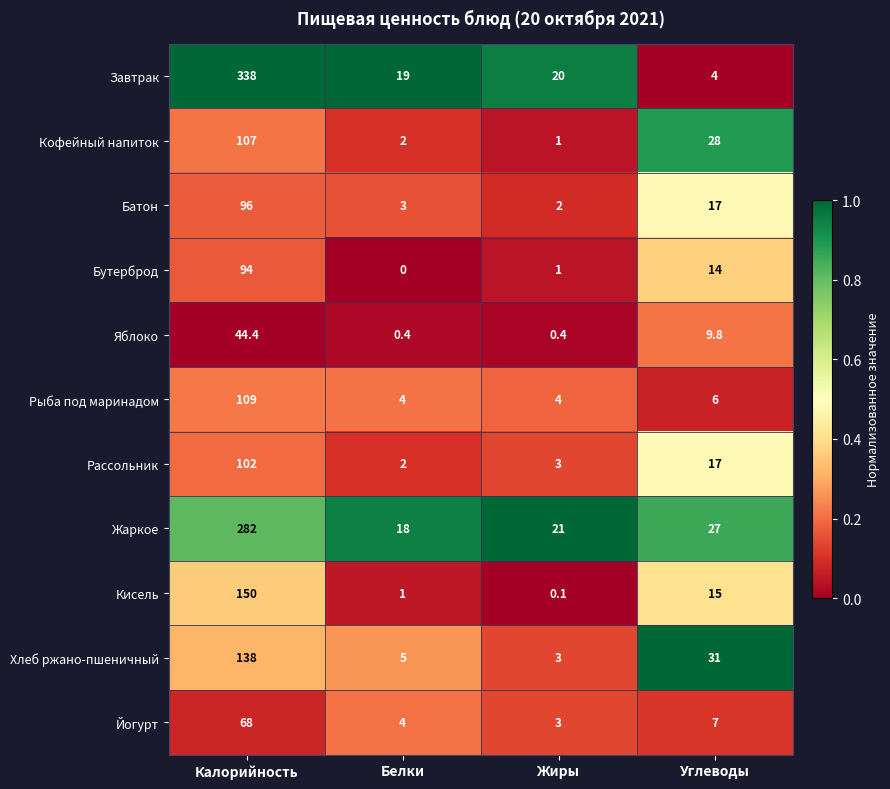

Where is Жаркое nearest to the value 150?

Углеводы